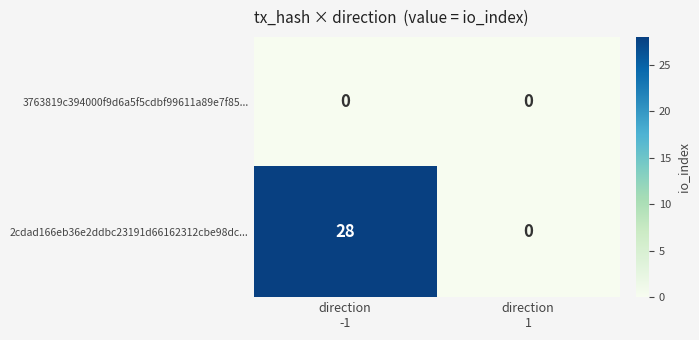

At which category is the sum across all series the highest?

direction
-1